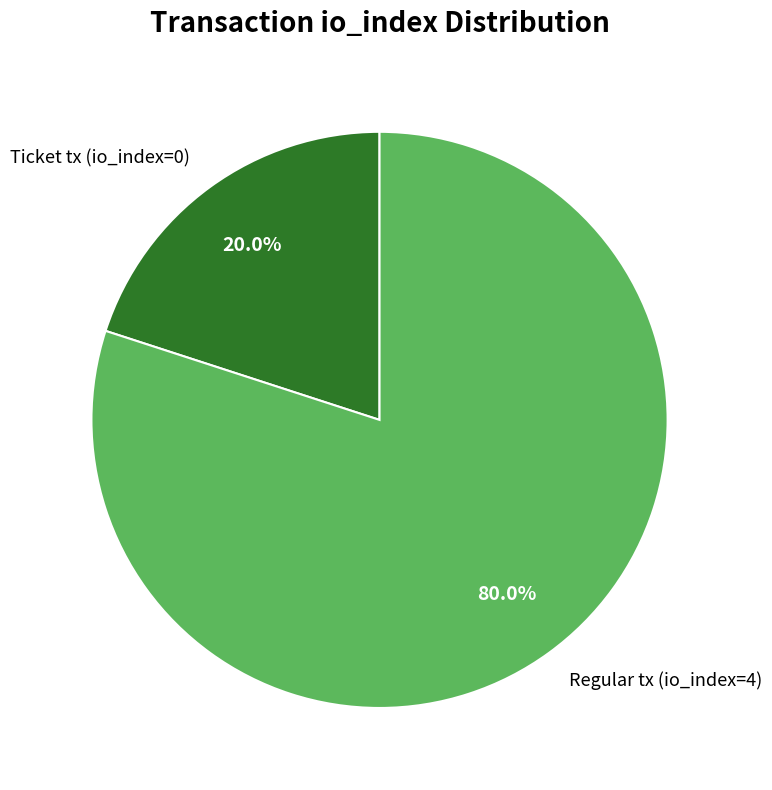

Rank the categories by value from lowest to highest.

Ticket tx (io_index=0), Regular tx (io_index=4)